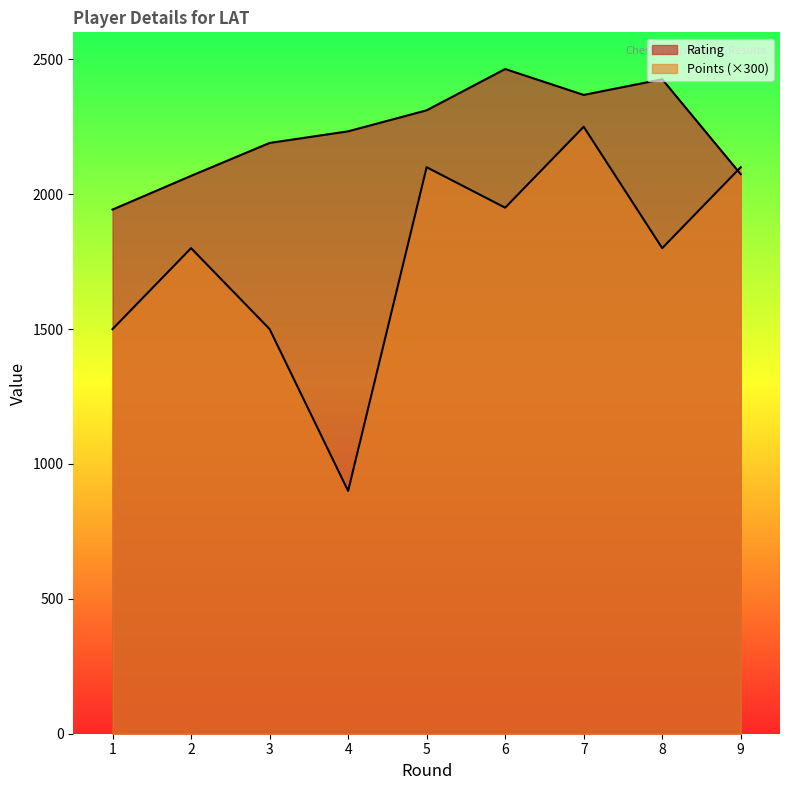

Reading left to right, transcribe all the data shown in this chart.

Rating: 1943	2068	2190	2233	2311	2464	2368	2426	2074
Points: 1500	1800	1500	900	2100	1950	2250	1800	2100